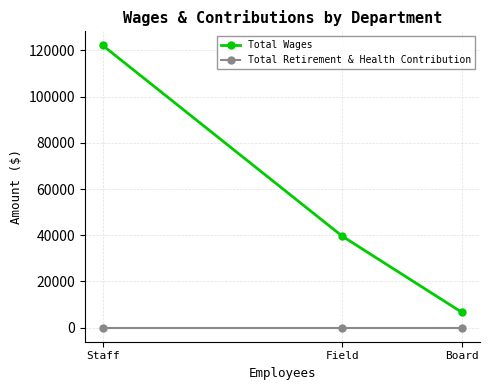

At how many categories does at least one series exceed 52670?

1